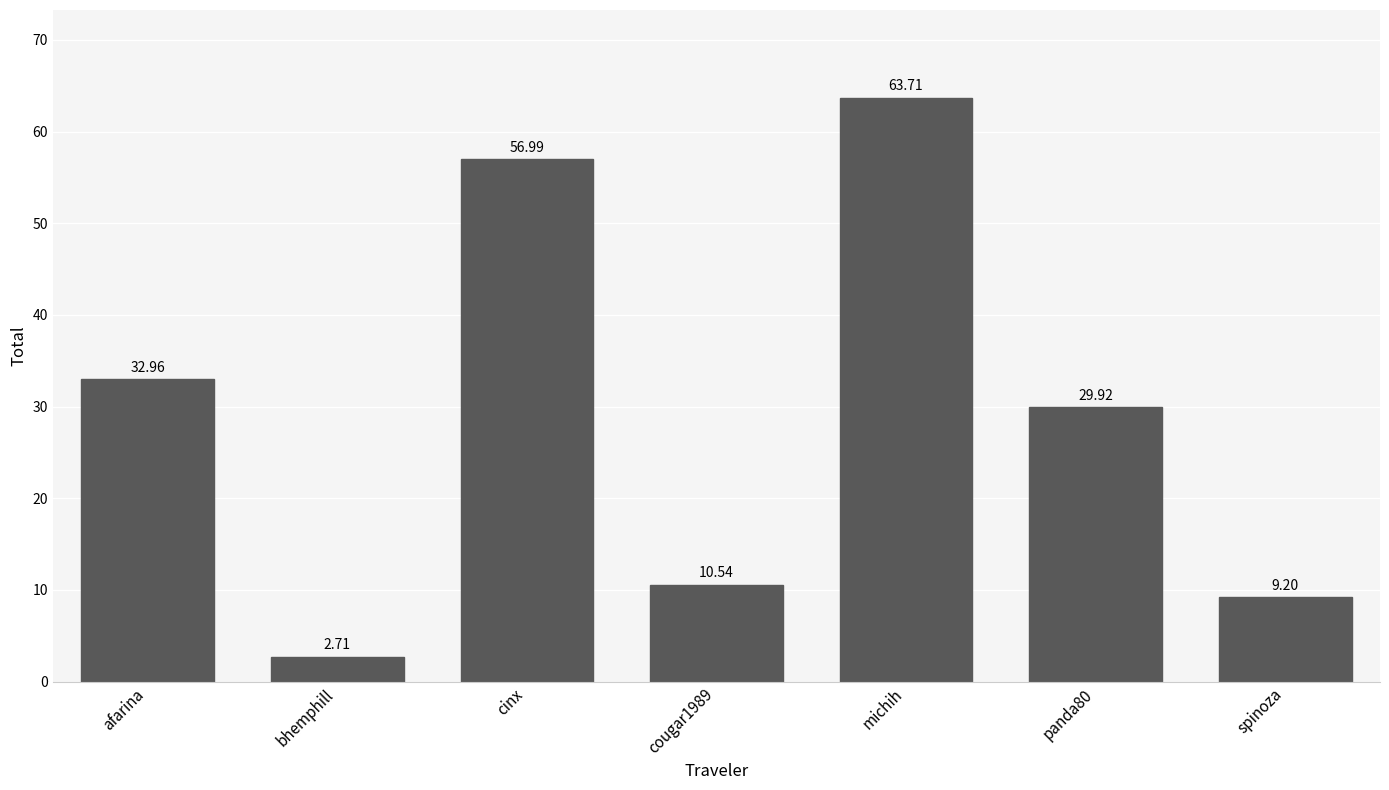

How many categories are shown in the chart?

7